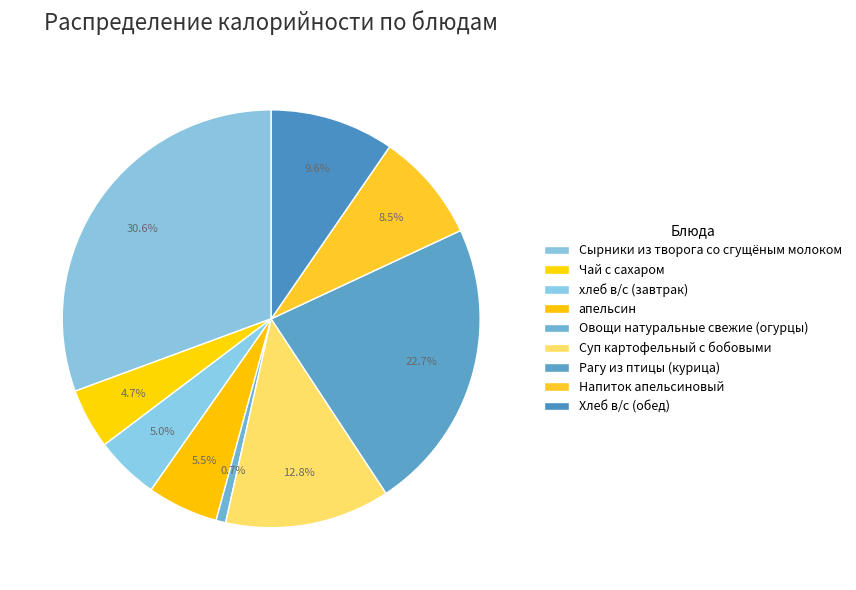

How many slices are in this pie chart?

9